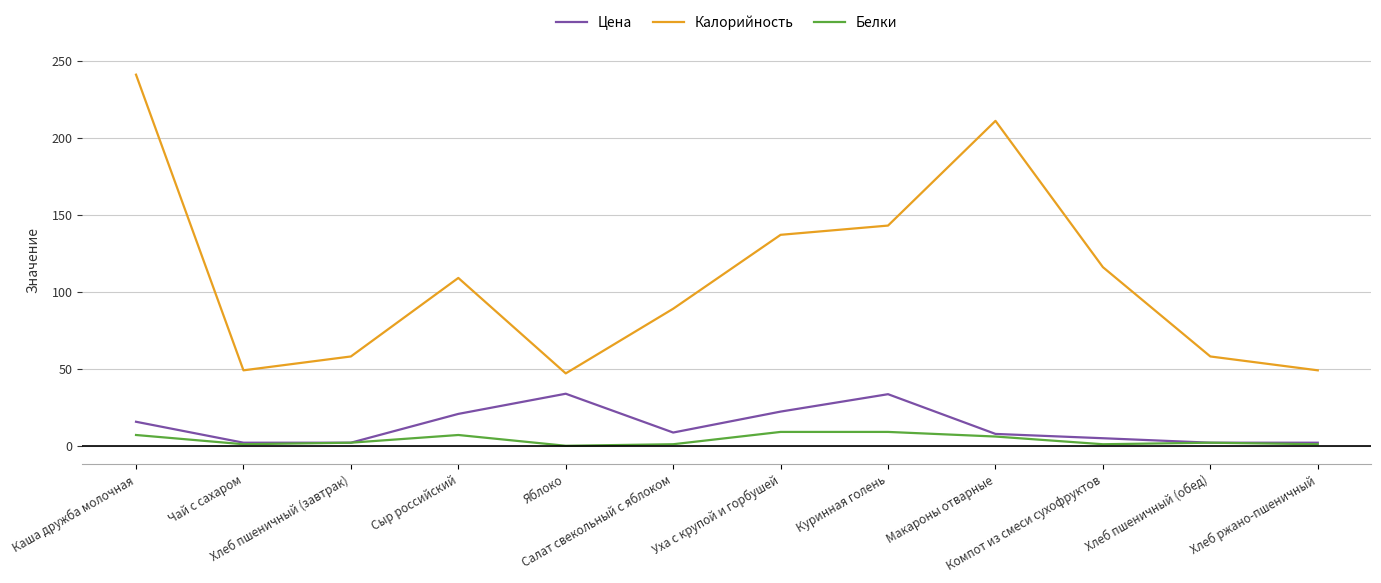

Which series has the widest spread of values?

Калорийность